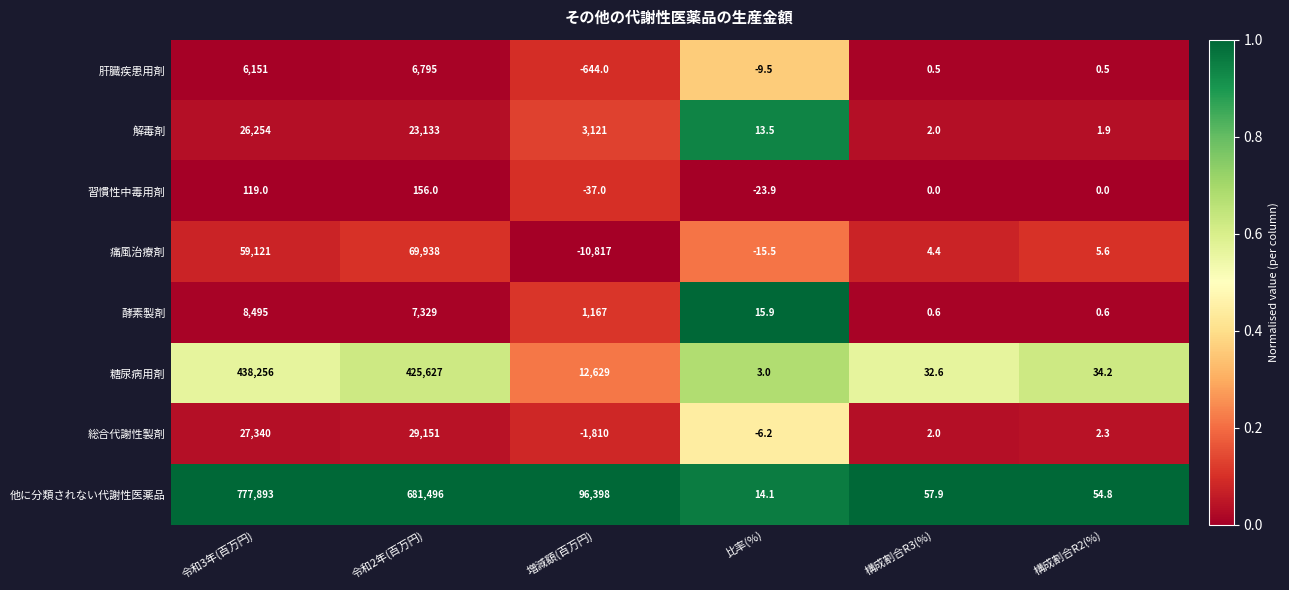

What is the total value across all series at 構成割合R2(%)?

99.9